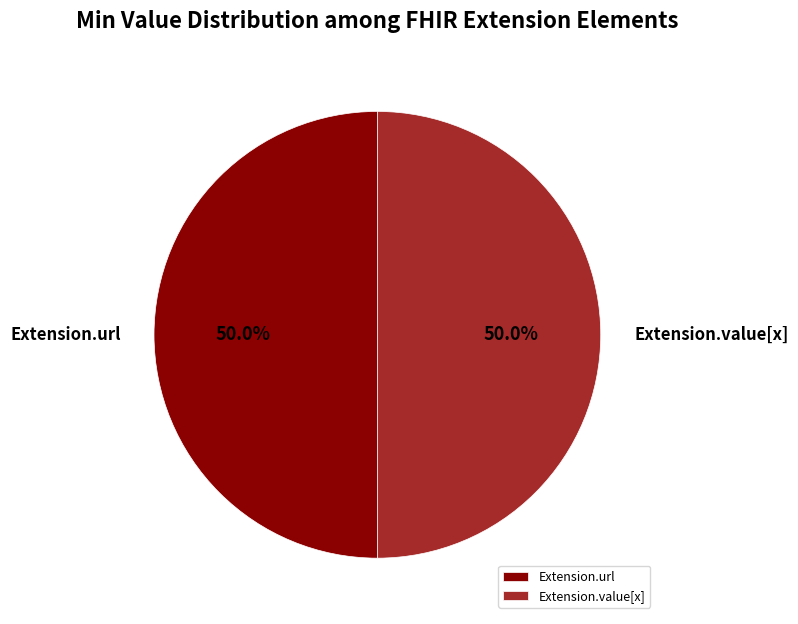

Approximately how many times larger is the value at Extension.url compared to Extension.value[x]?

1.0